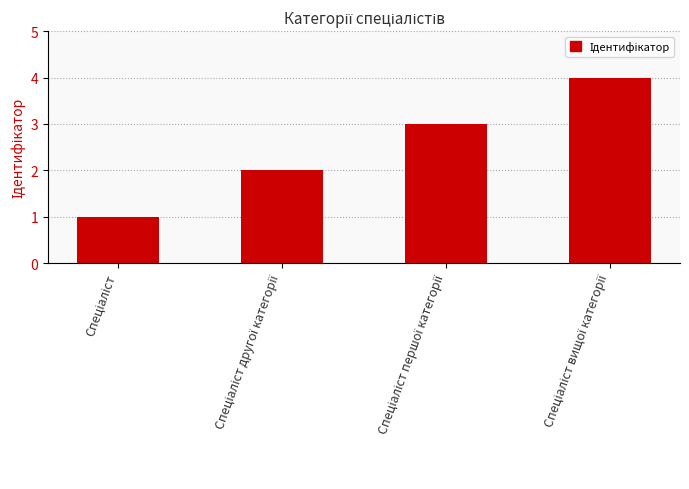

What is the difference between the maximum and minimum values?

3